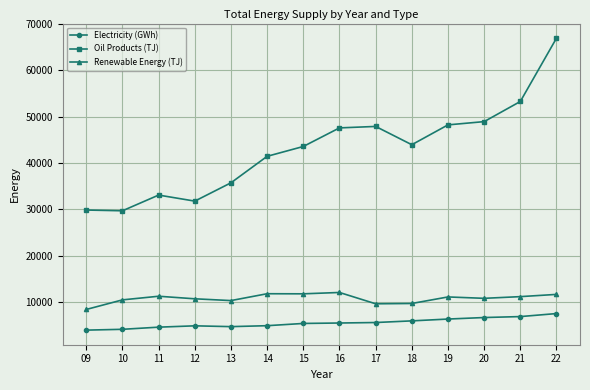

Which series has the largest total across all categories?

Oil Products (TJ)